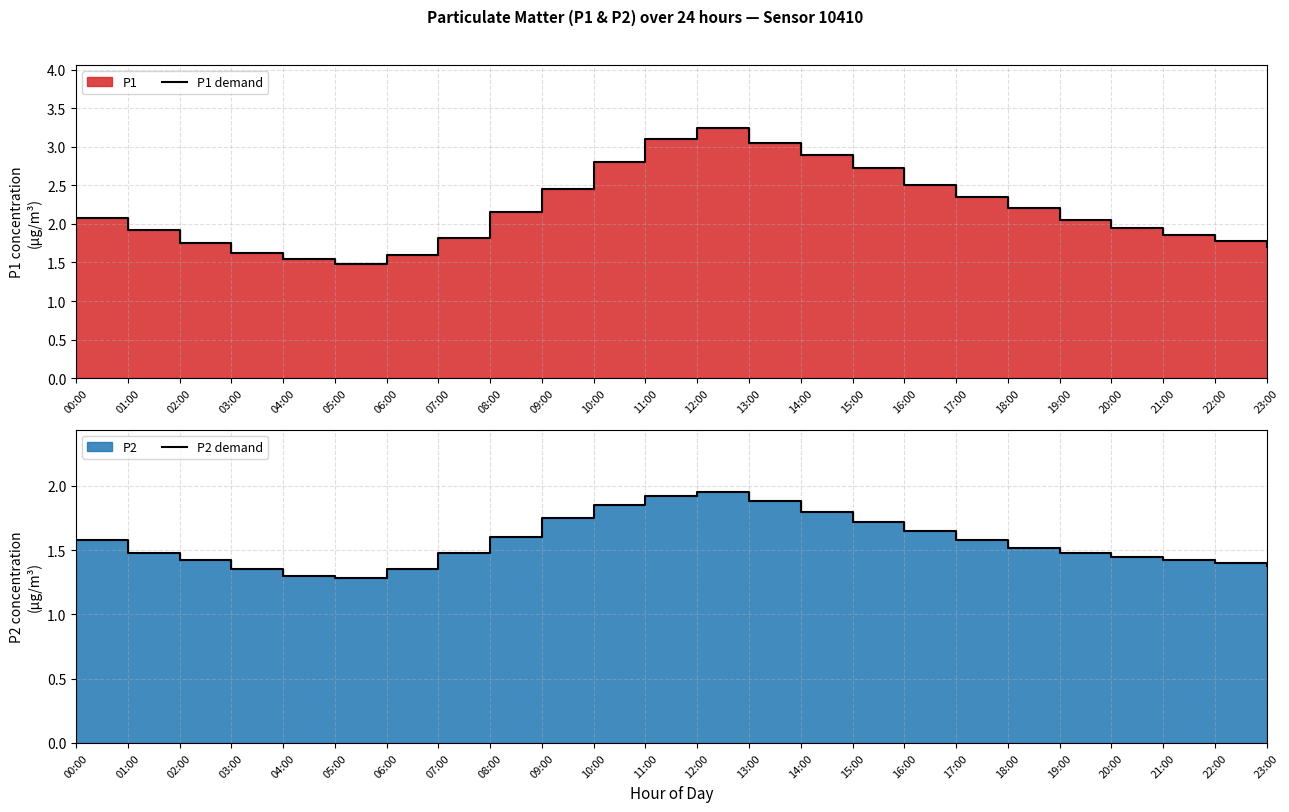

Which has a higher value, 21:00 or 23:00?

21:00